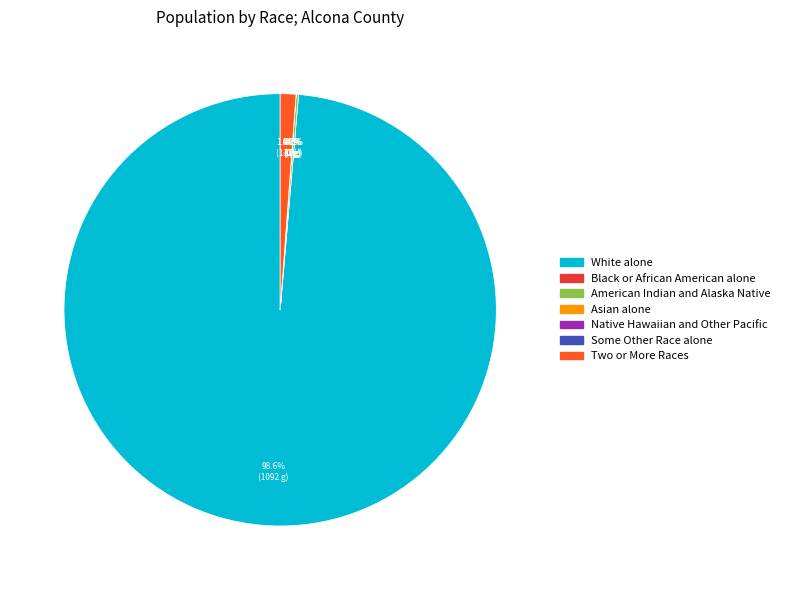

Which has a higher value, Native Hawaiian and Other Pacific or Some Other Race alone?

Native Hawaiian and Other Pacific